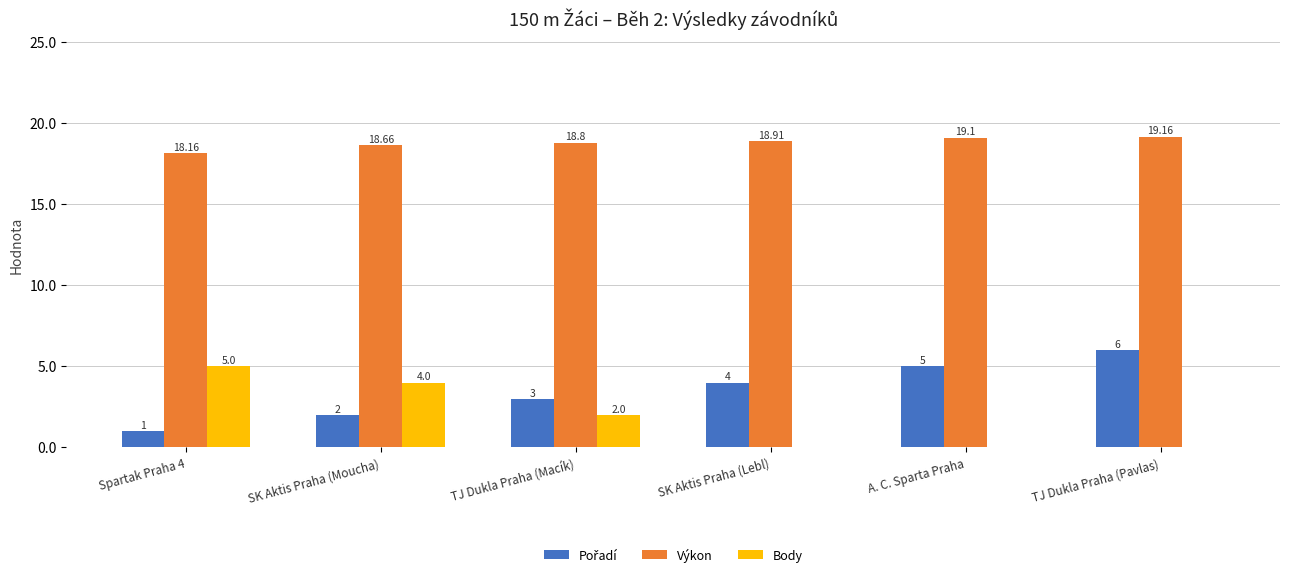

At which category is the sum across all series the highest?

TJ Dukla Praha (Pavlas)